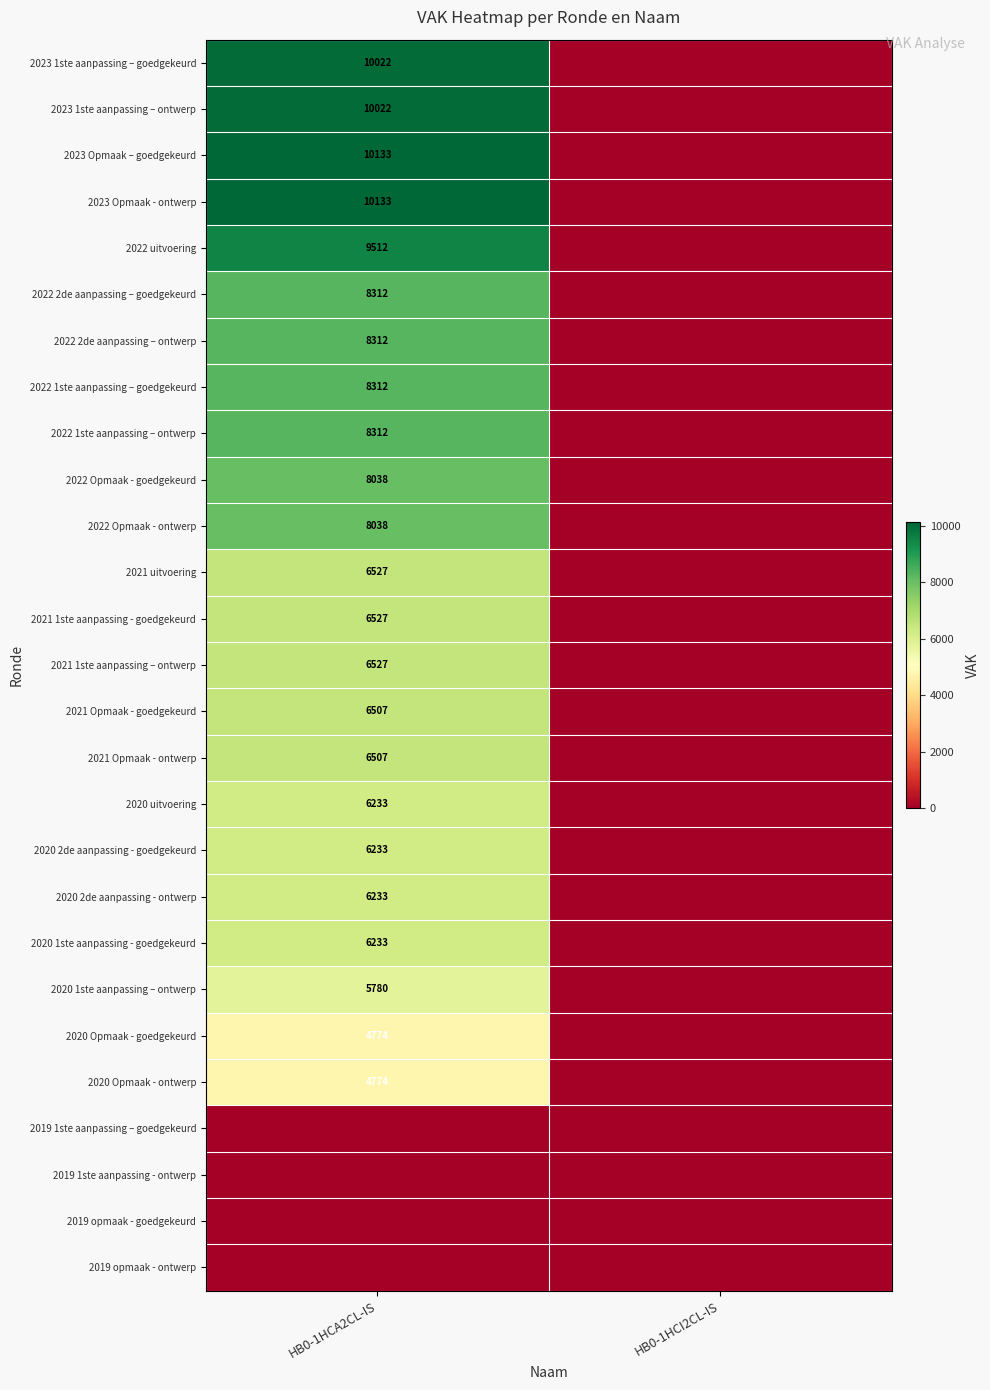

Is it true that 2023 Opmaak - ontwerp equals 5363 at HB0-1HCA2CL-IS?

False